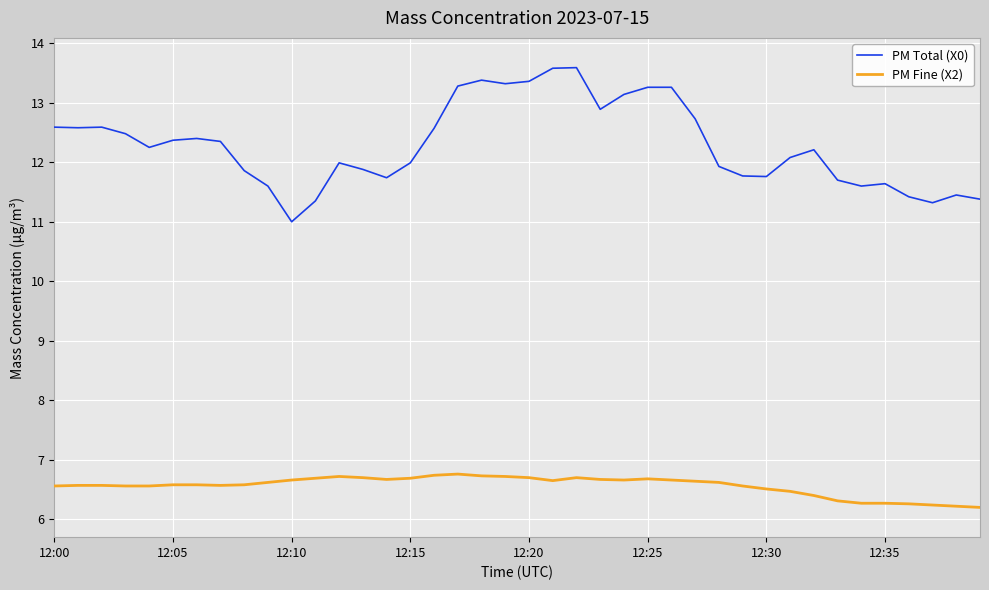

Rank the series by their maximum value, from lowest to highest.

PM Fine (X2), PM Total (X0)